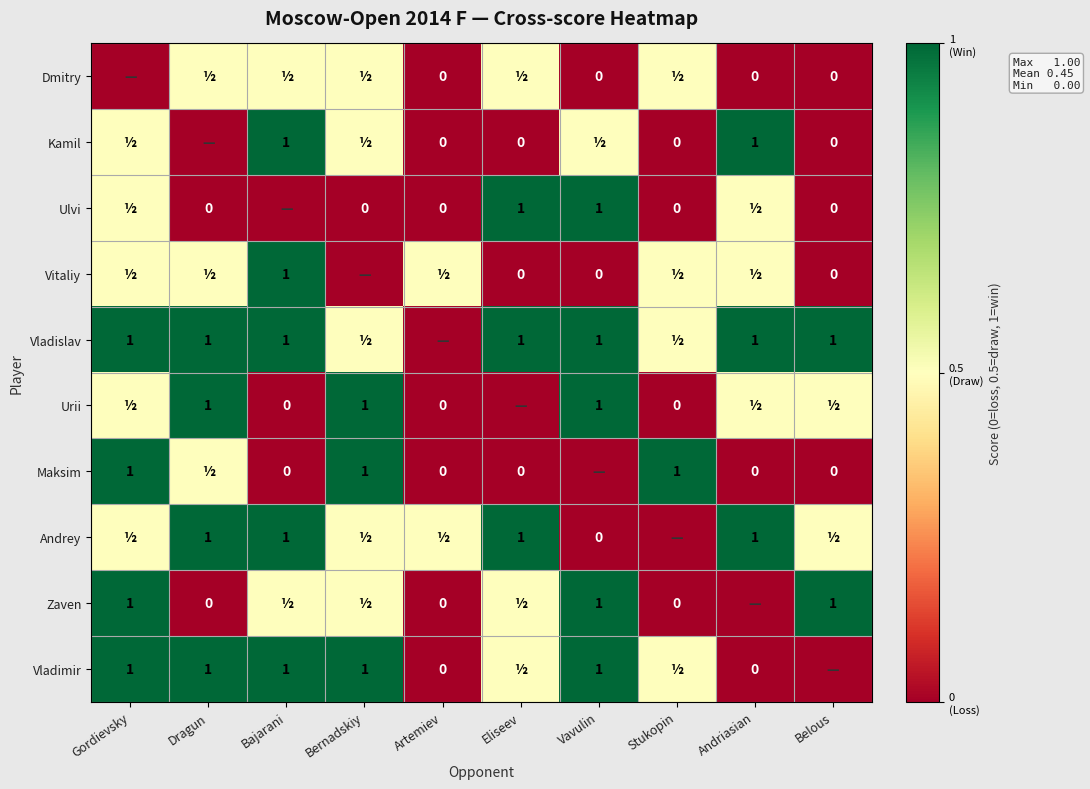

Count the number of data series in this chart.

10